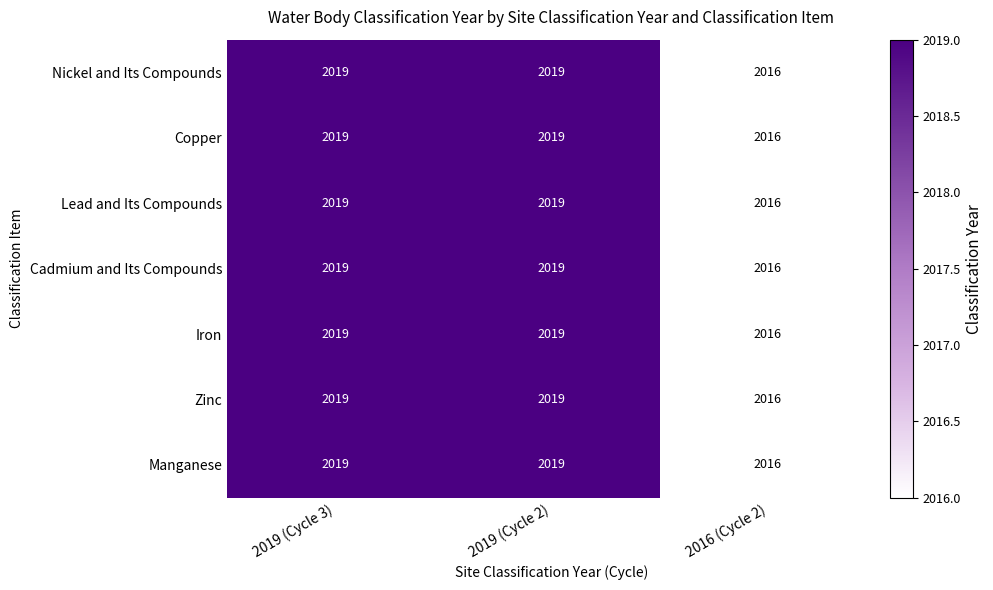

What is the greatest value displayed?

2019